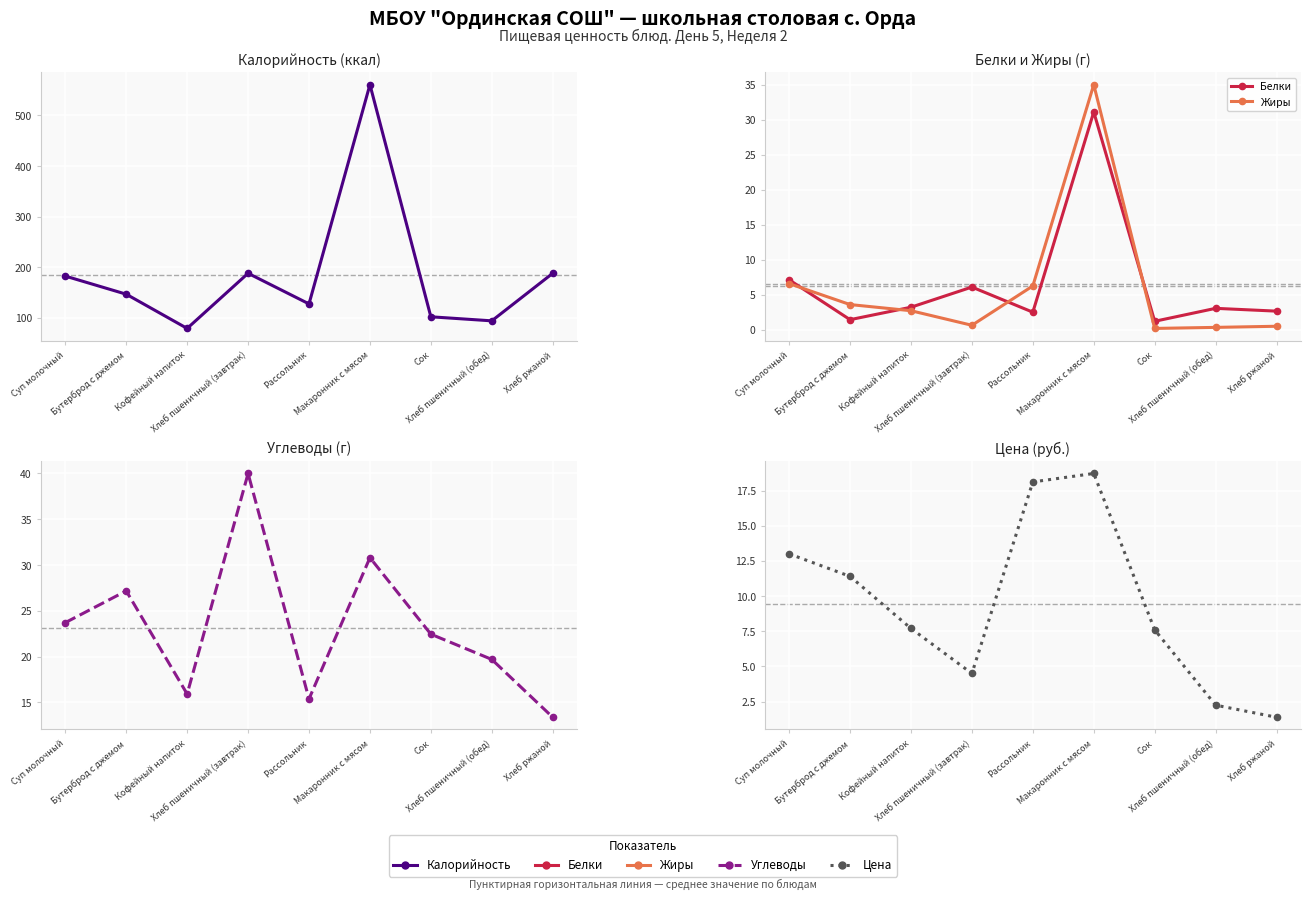

What is the total value across all series at Хлеб пшеничный (обед)?

119.3